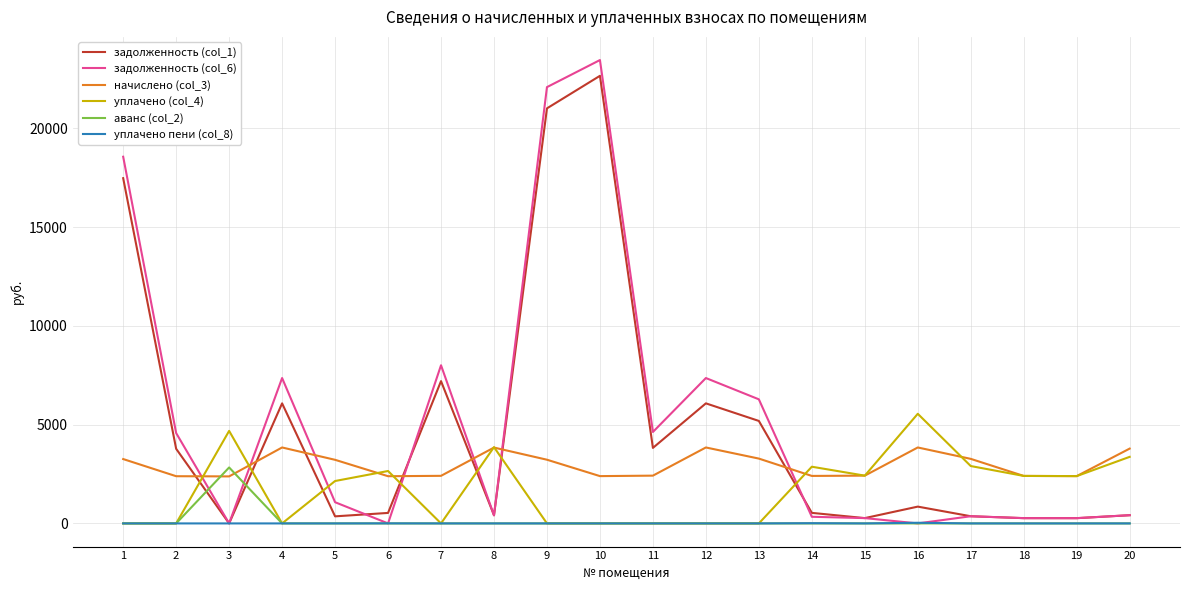

What is the average value of the аванс (col_2) series?

141.6